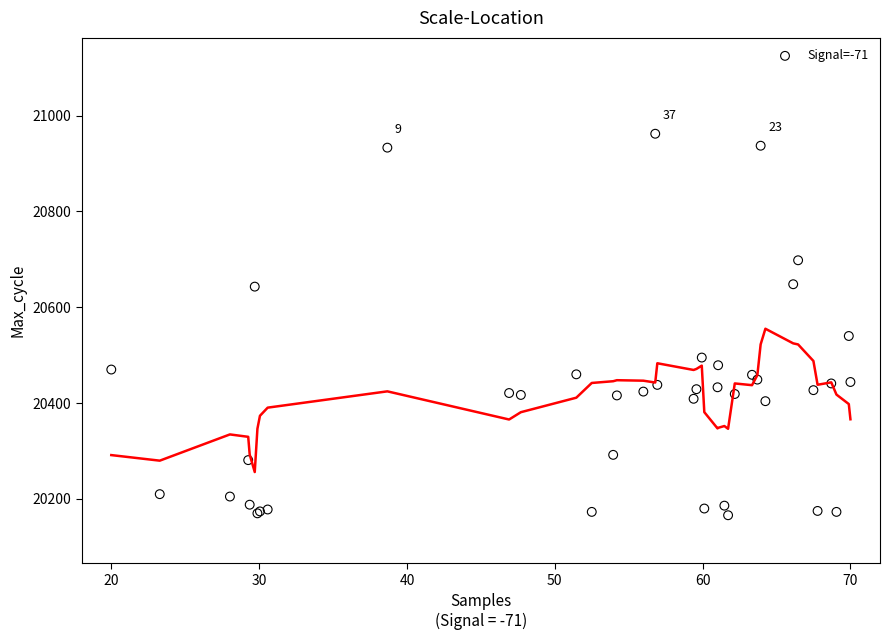

What Y value in the scatter plot is closest to 20564?

20540